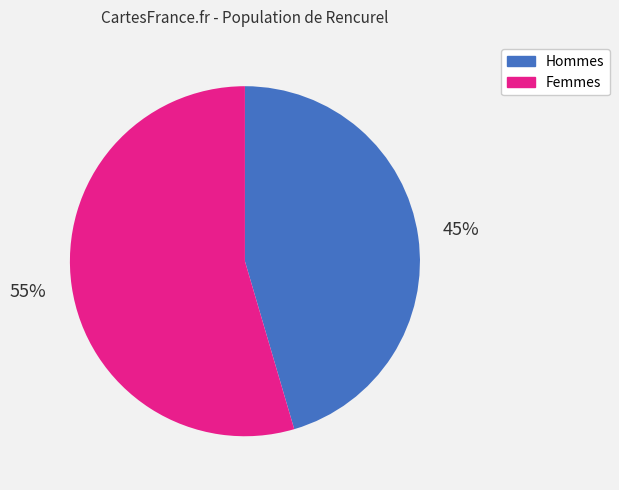

Does any single category account for the majority?

Yes